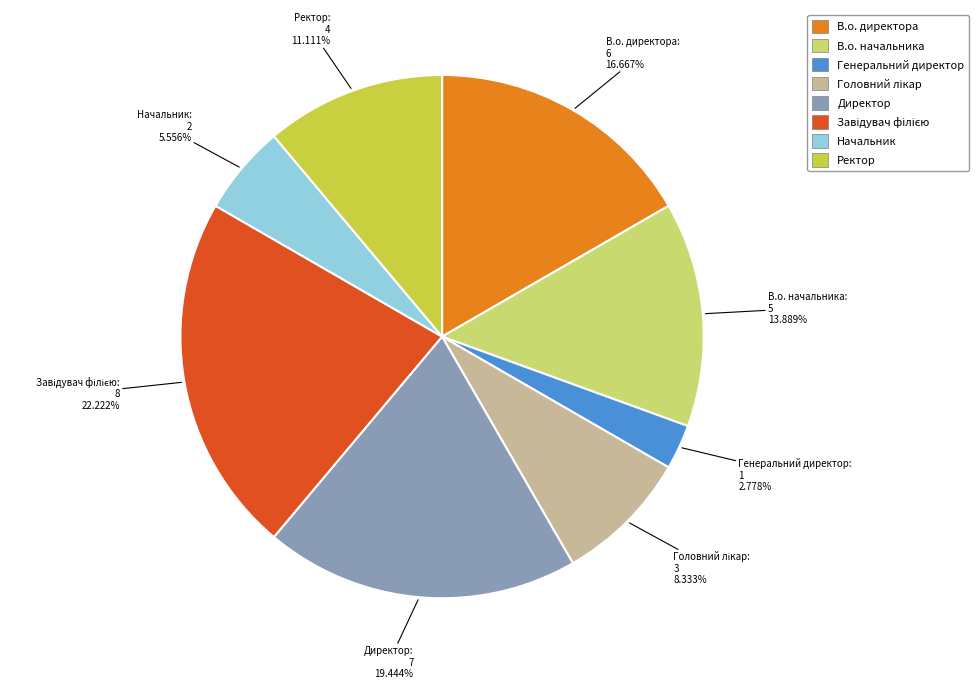

Is it true that Ректор is 19% of the pie?

False